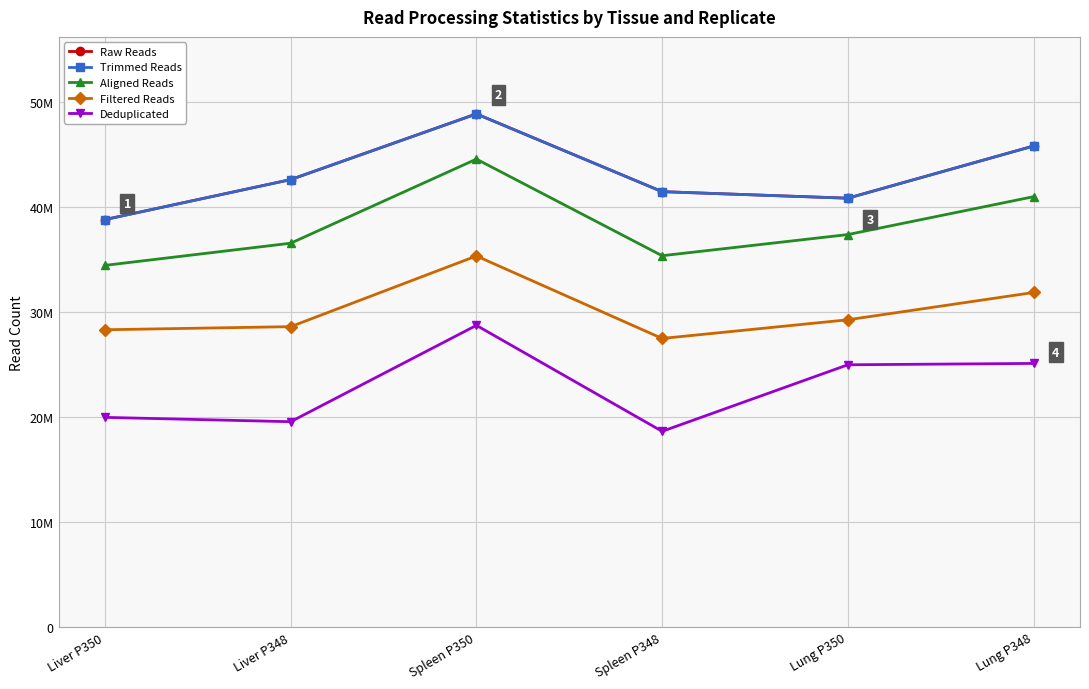

What are all the series names shown in the legend?

Raw Reads, Trimmed Reads, Aligned Reads, Filtered Reads, Deduplicated